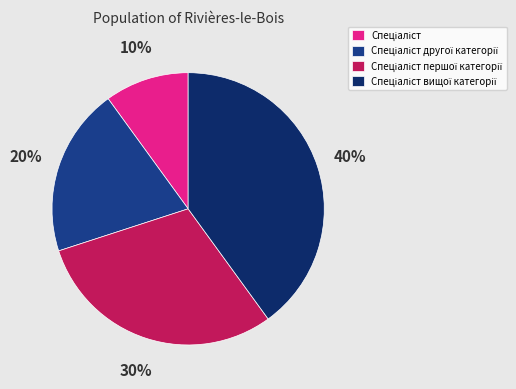

To the nearest percent, what is the difference between the largest and smallest slice percentages?

30%